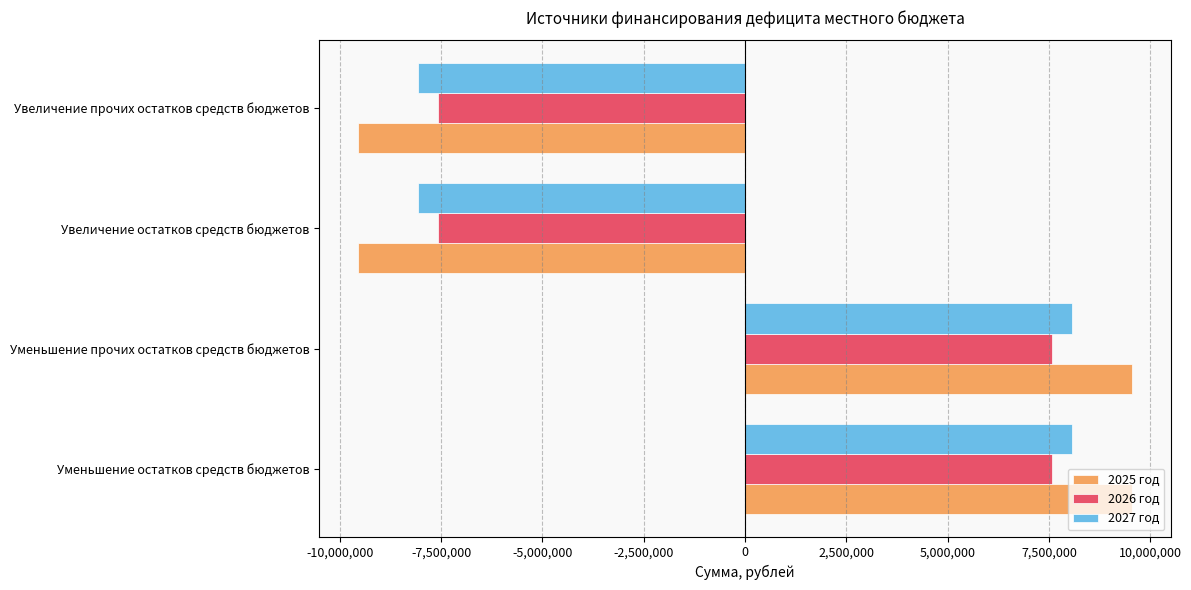

Is the value of 2025 год at Увеличение остатков средств бюджетов greater than the value of 2026 год at Уменьшение остатков средств бюджетов?

No